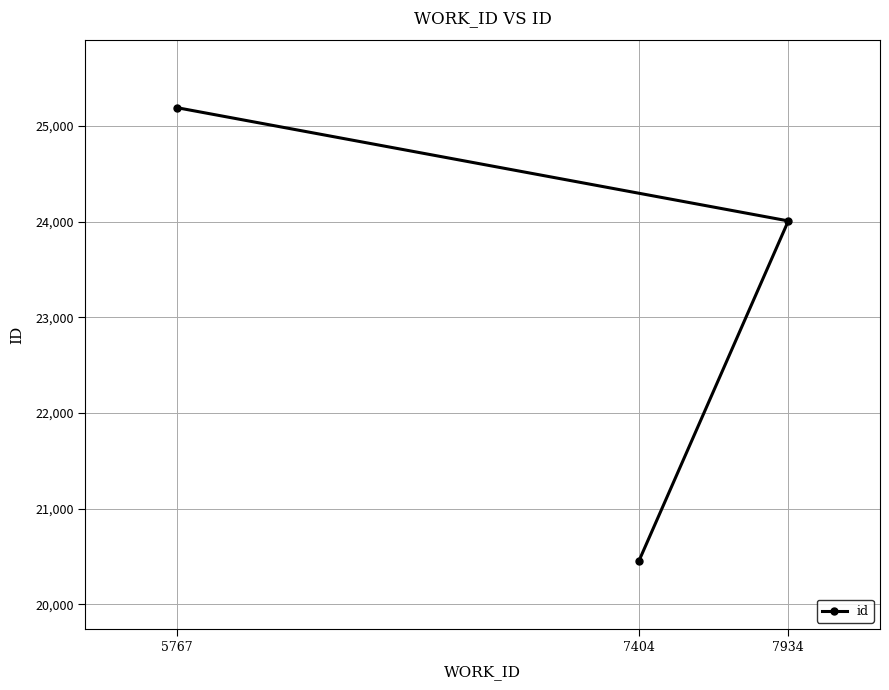

How many lines are shown in the chart?

1